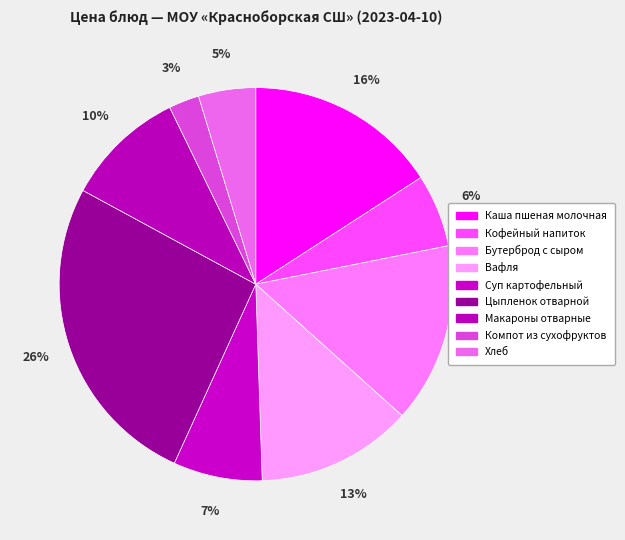

Count the number of slices in the pie.

9